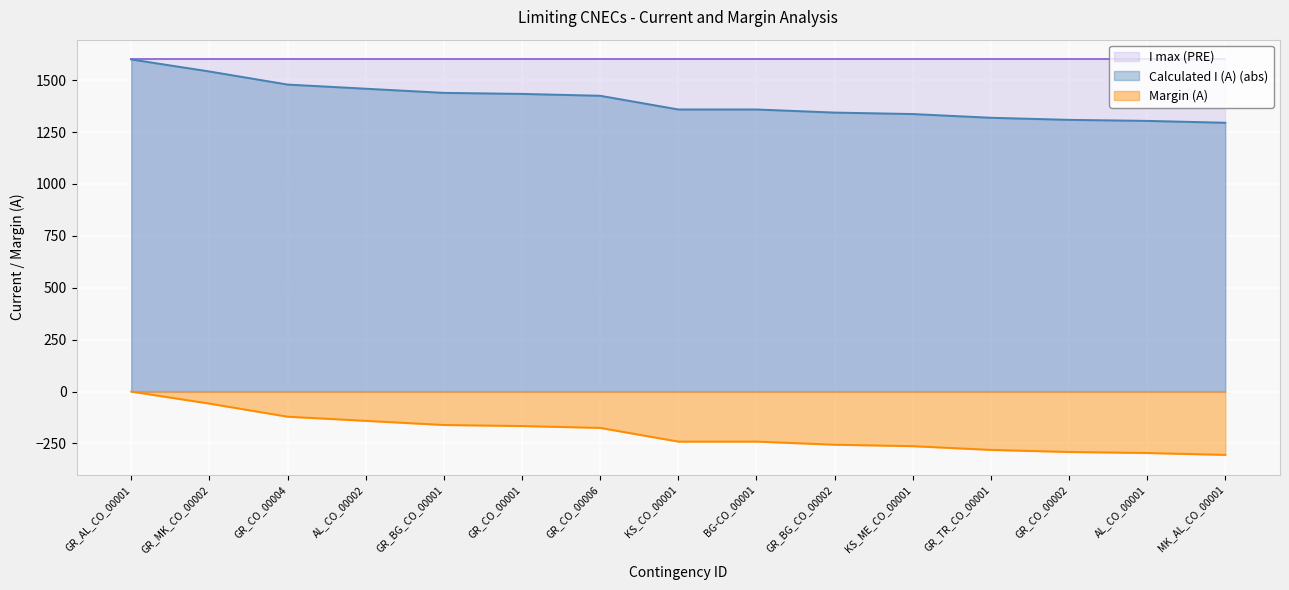

How many values in the Margin (A) series exceed -241?

7